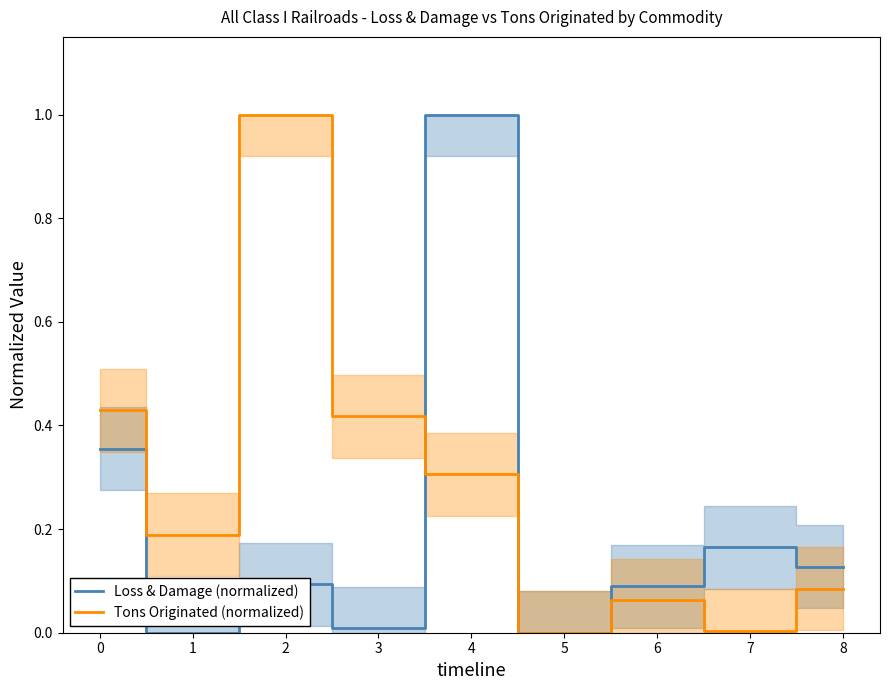

True or false: Loss & Damage (normalized) and Tons Originated (normalized) intersect in this chart.

True